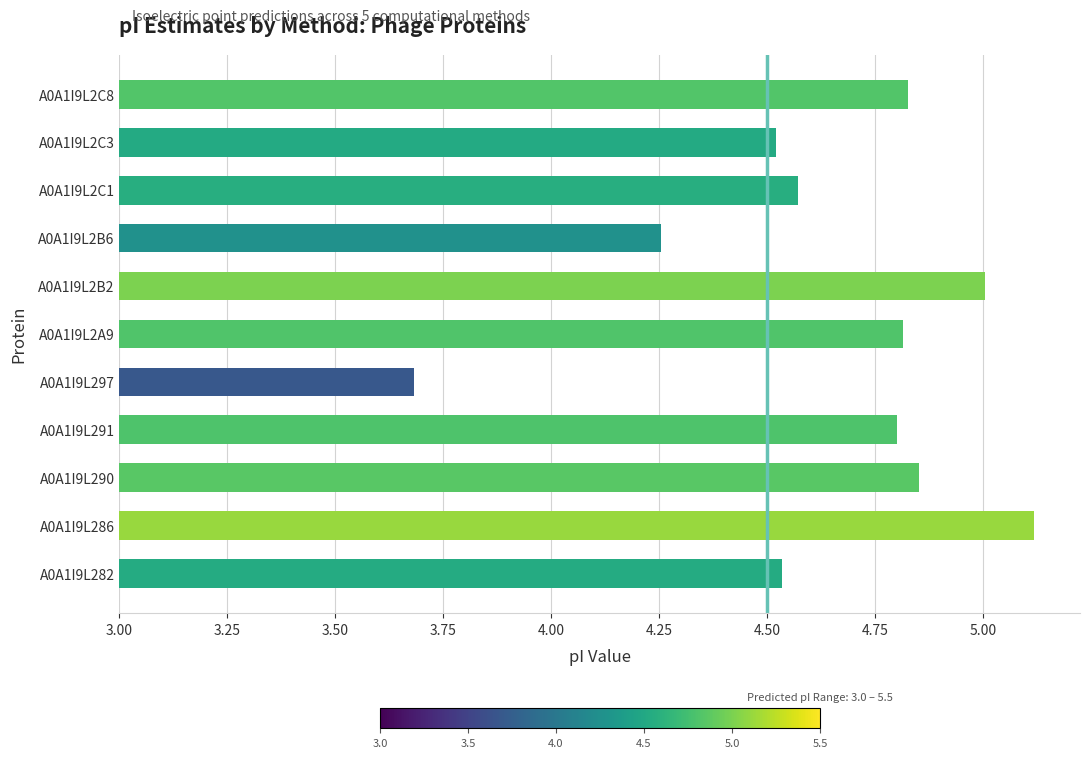

Are the bars horizontal?

Yes